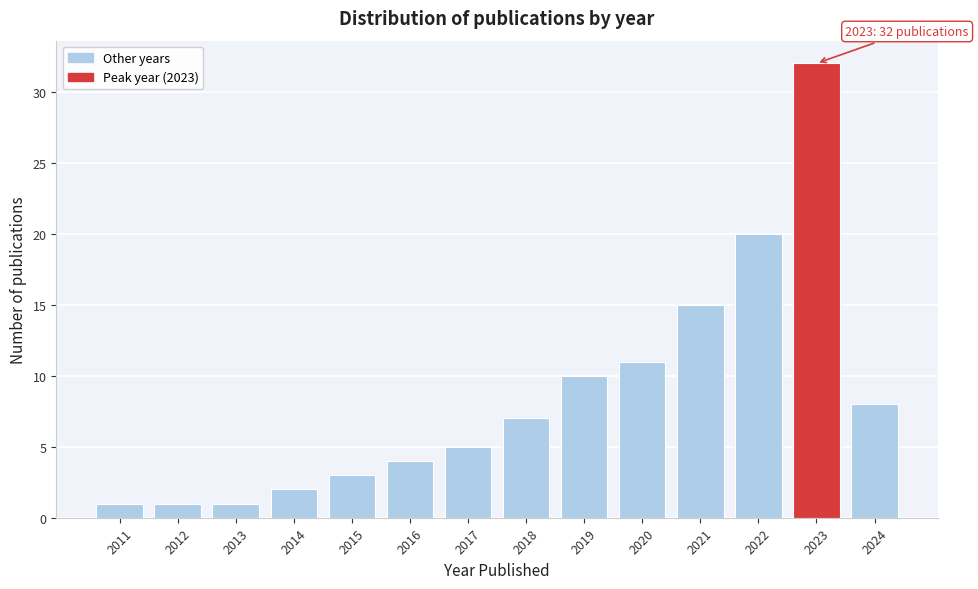

Reading right to left, transcribe all the data shown in this chart.

8	32	20	15	11	10	7	5	4	3	2	1	1	1